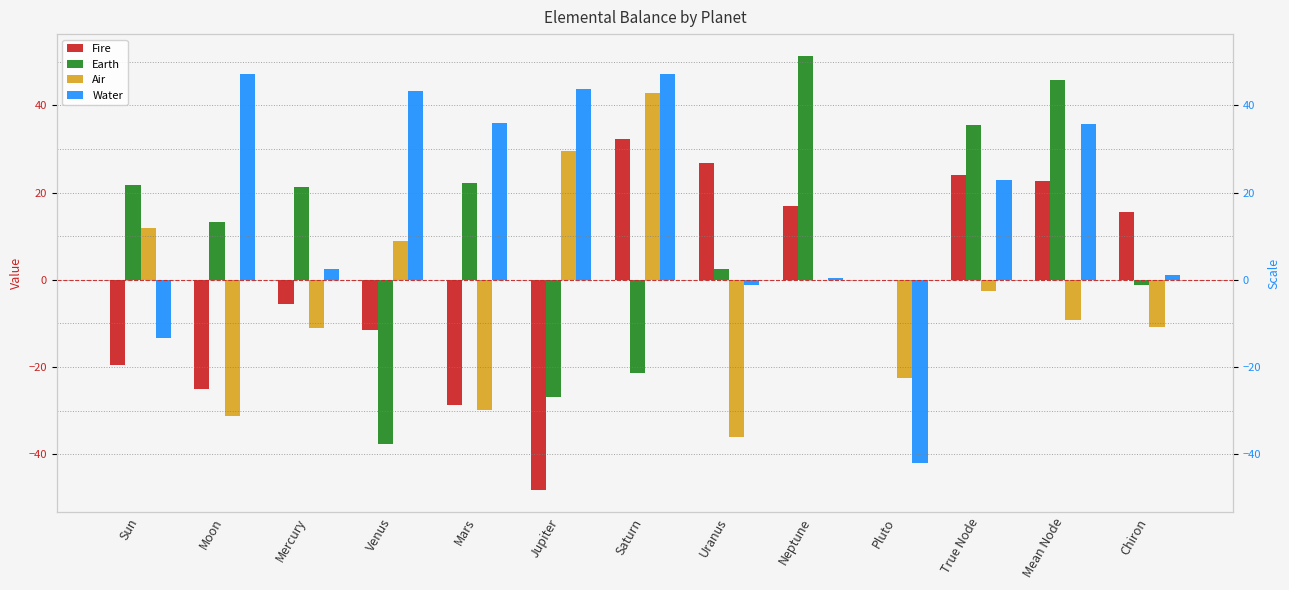

The Fire series shows -19.5 at Sun. True or false?

True